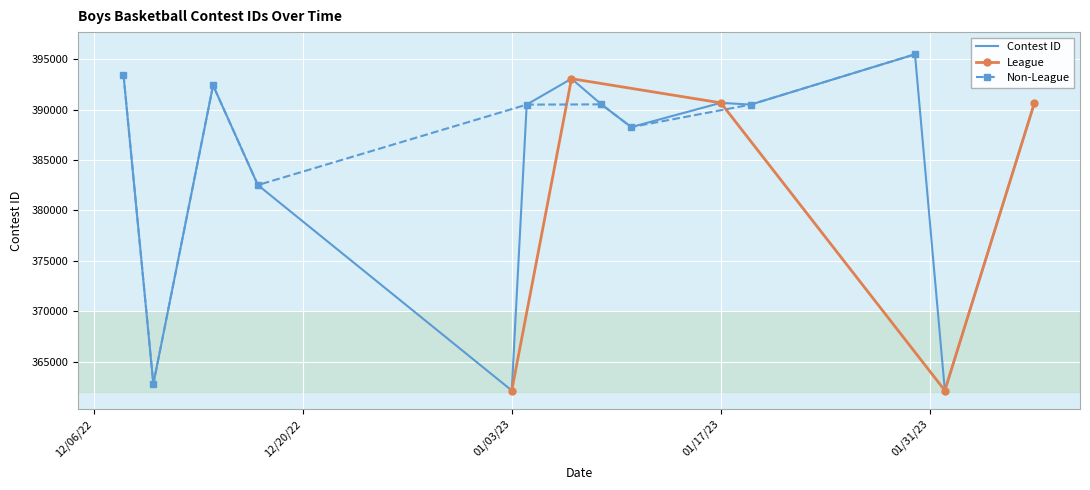

Which has a higher value, 1/30/23 or 12/14/22?

1/30/23